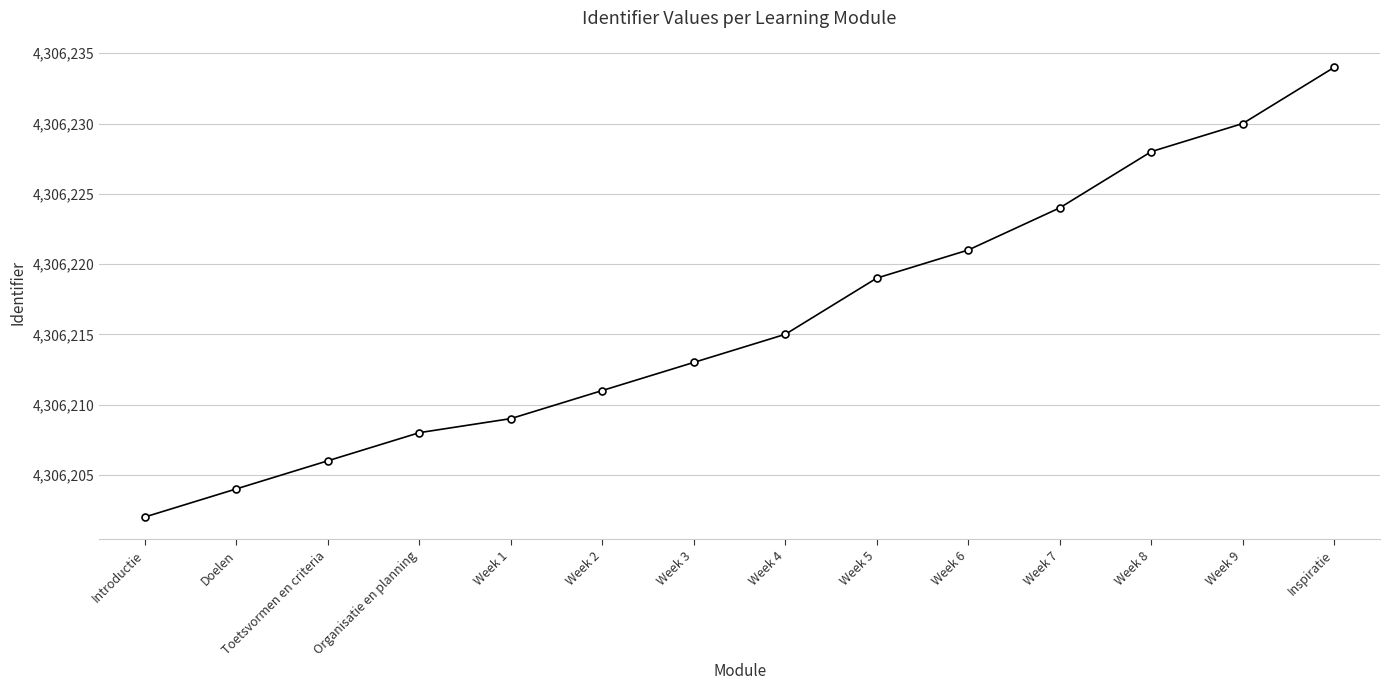

What is the ratio of the value at Week 6 to the value at Week 8?

1.0